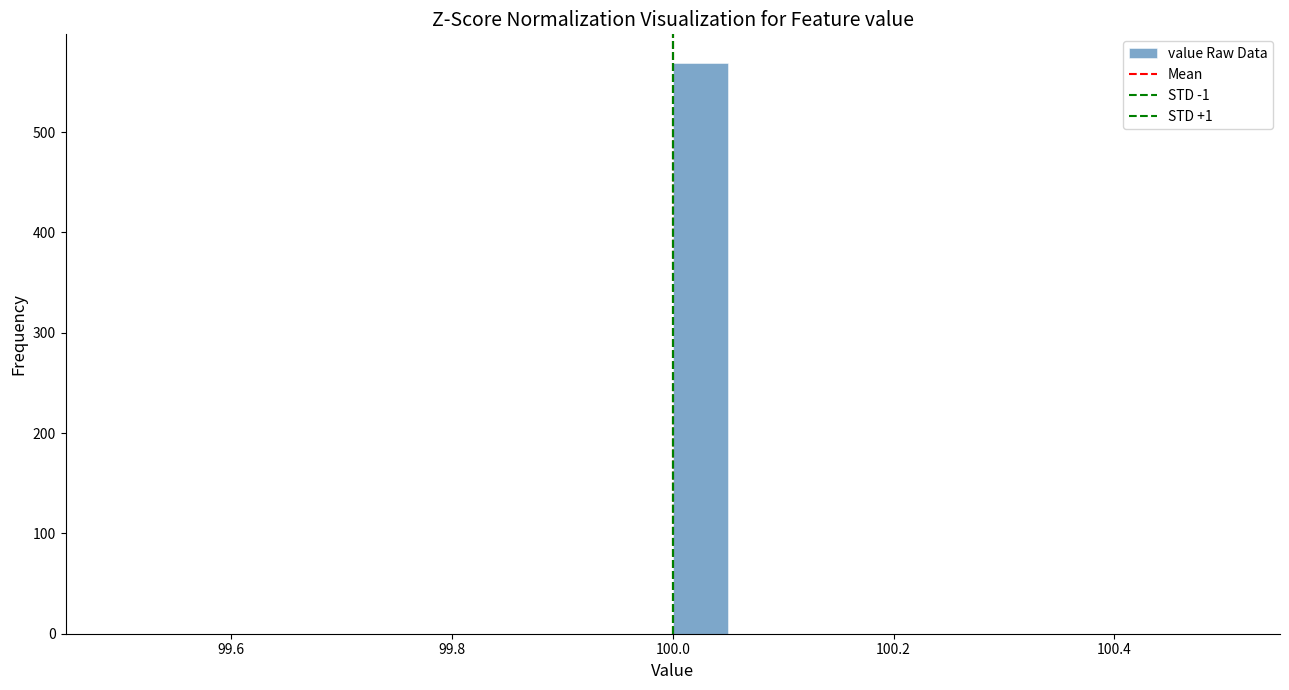

Around what value on the x-axis is the tallest bar? Give the approximate position of its centre, as read against the axis.

100.02